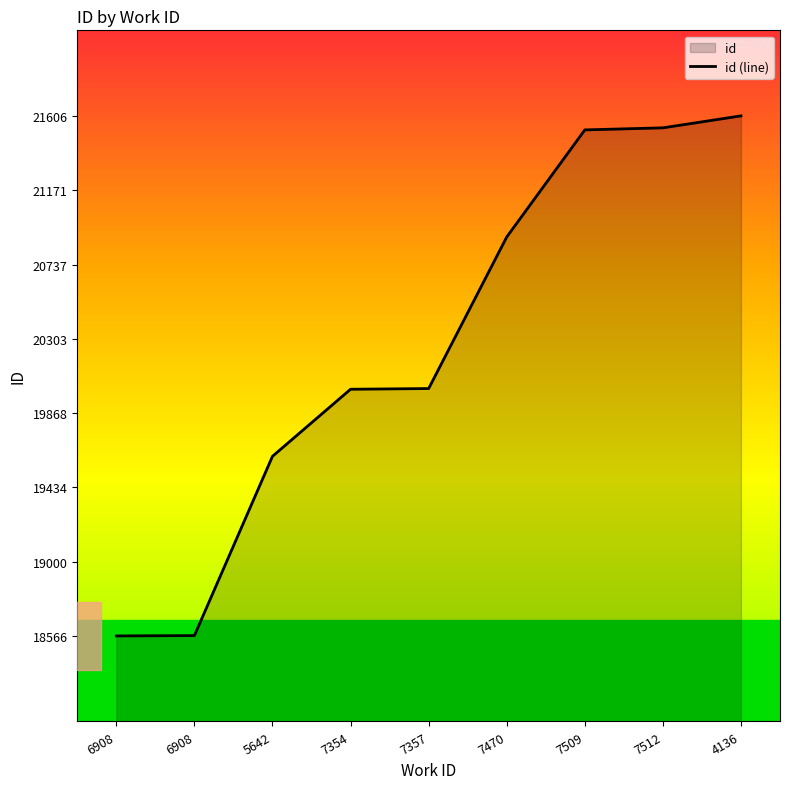

How many series are shown in this chart?

1